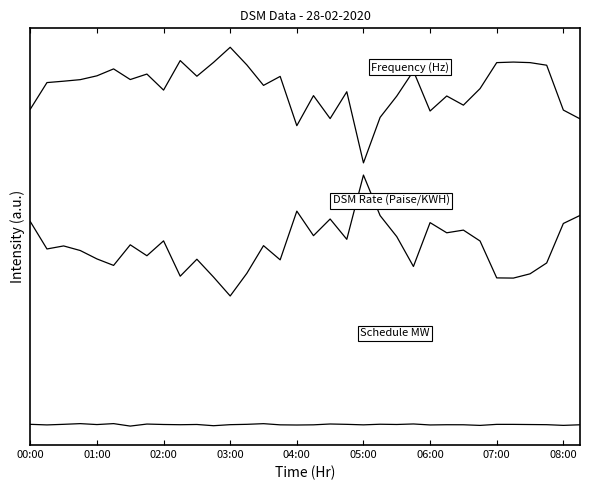

True or false: Frequency (Hz) has a value of 4.1 at 26.

False